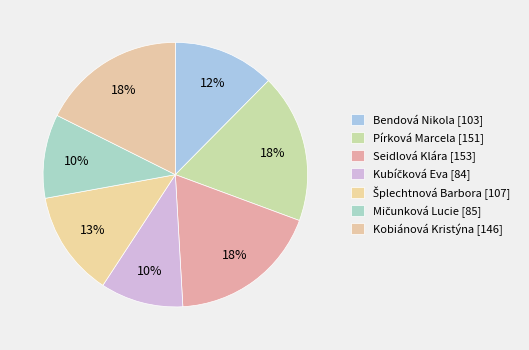

How many slices are in this pie chart?

7